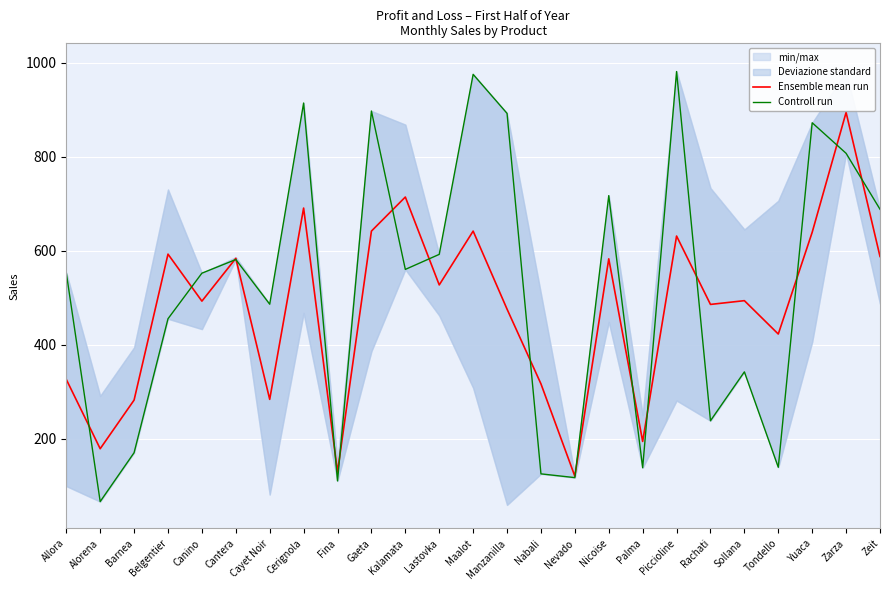

At how many categories does at least one series exceed 610?

10